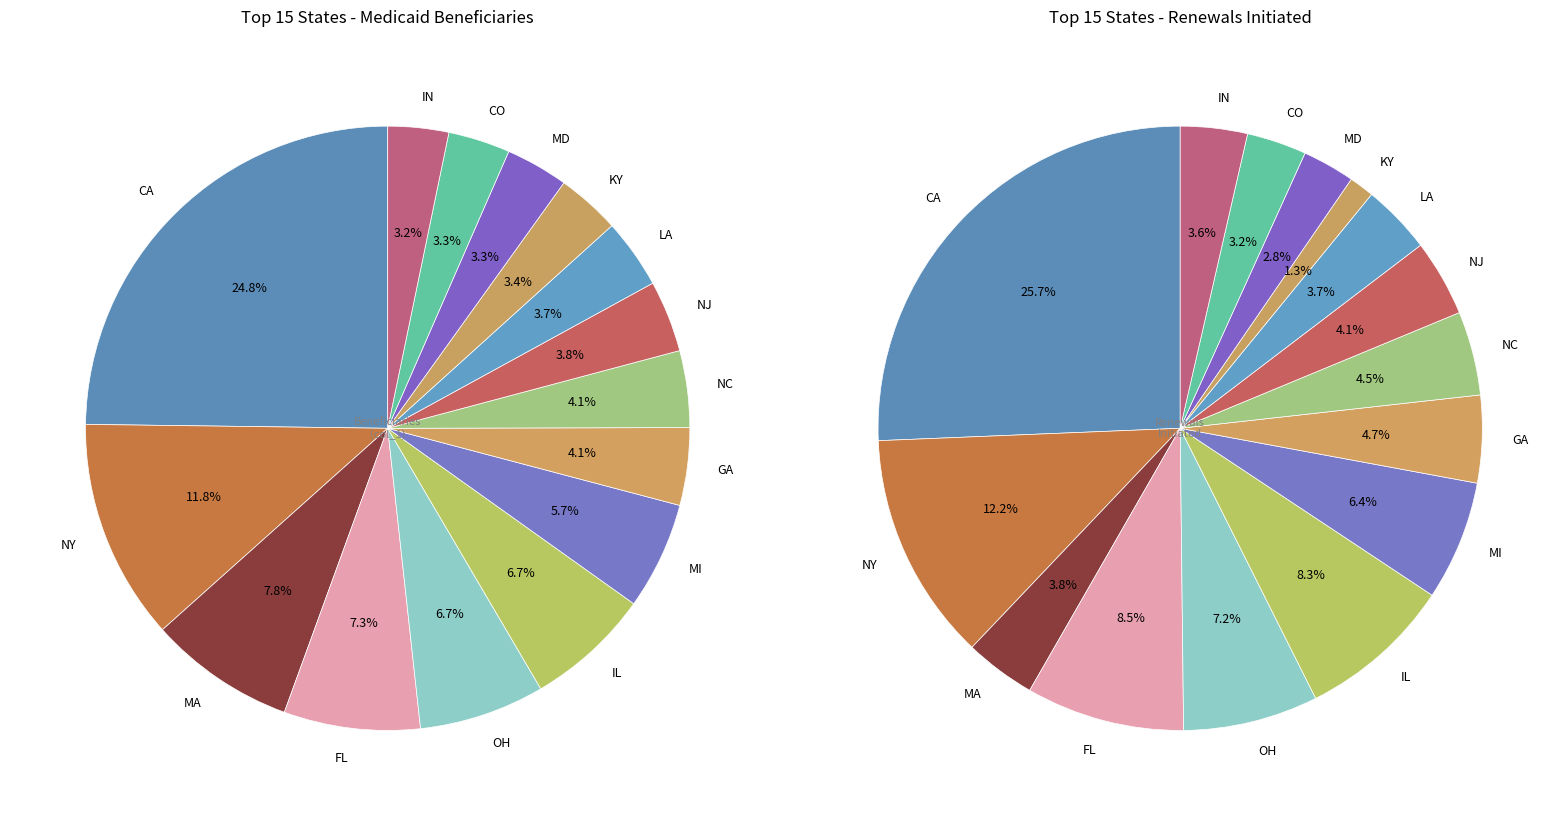

What percentage do GA and IN together represent?

7.4%